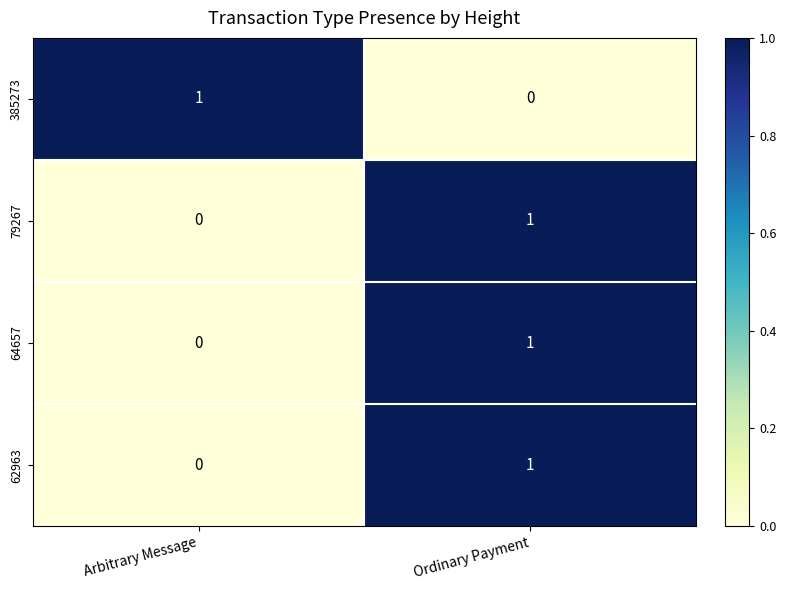

At which category is the sum across all series the highest?

Ordinary Payment